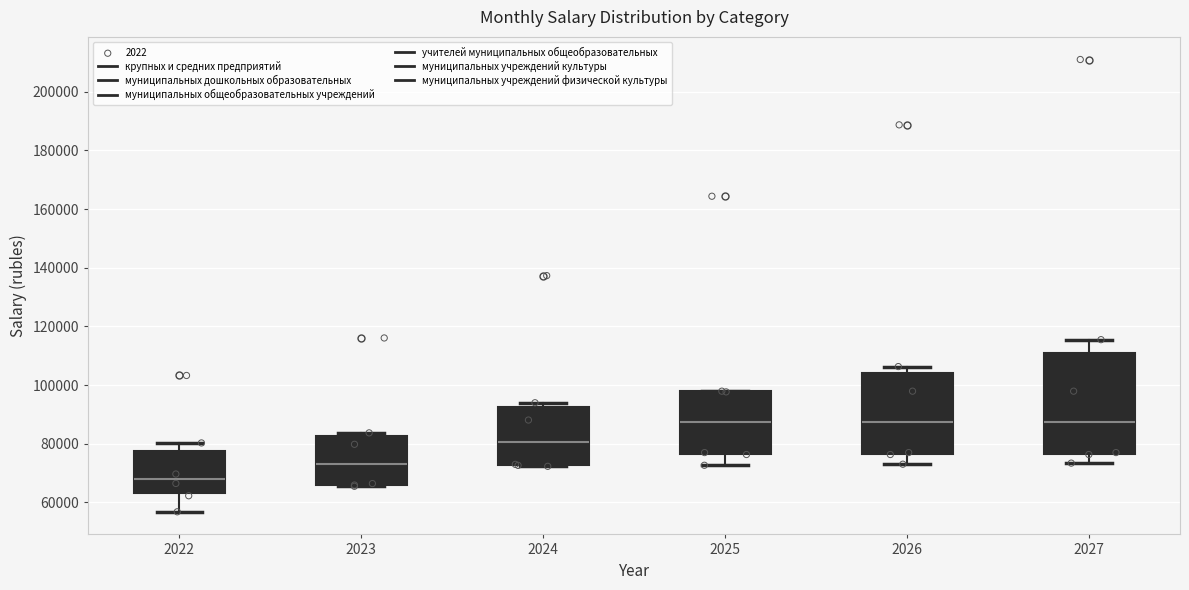

Which box is the tallest, from its lower edge to its upper edge?

2027